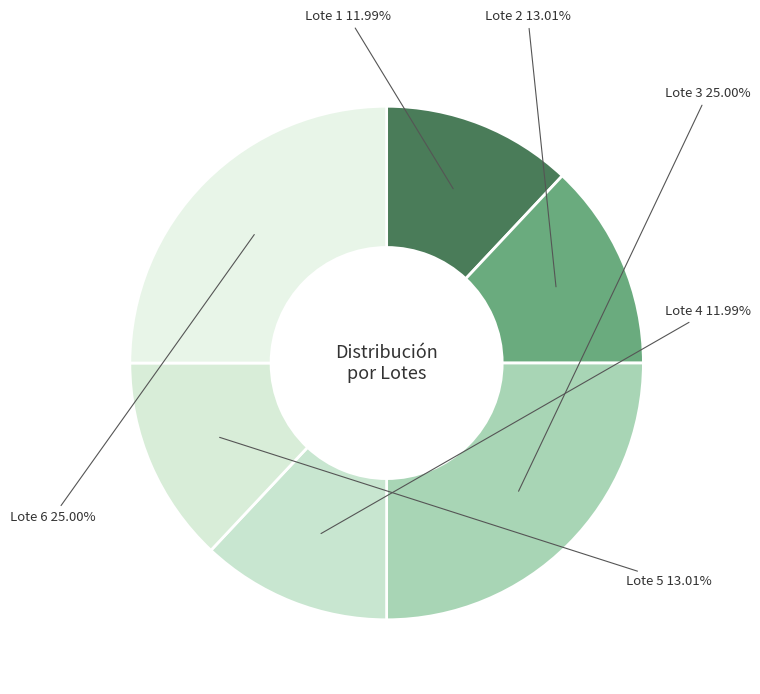

To the nearest percent, what percentage of the pie is Lote 2?

13%